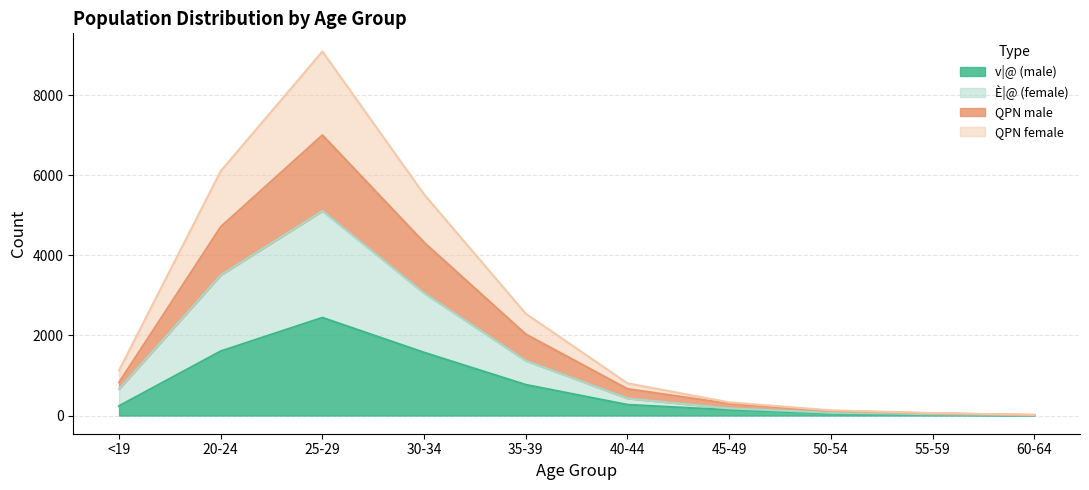

What is the approximate value of v|@ (male) at 55-59, to the nearest 10?

20